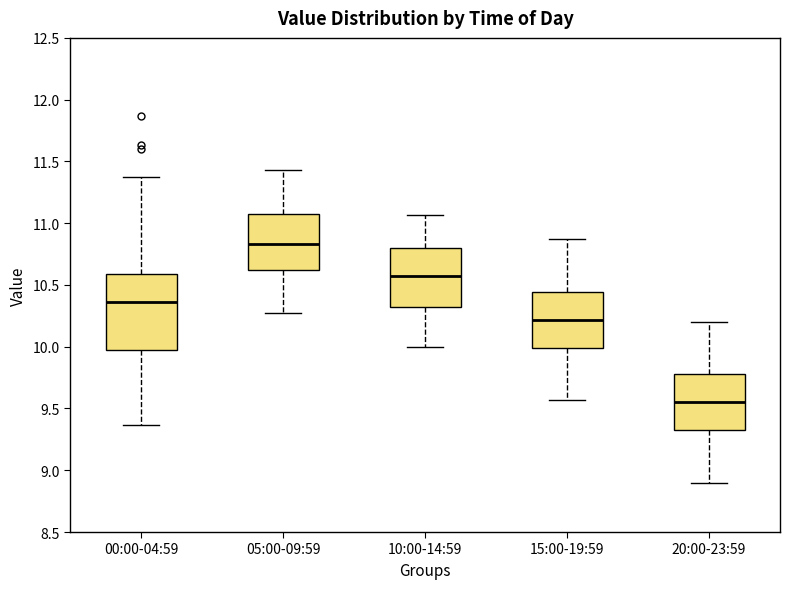

Reading left to right, transcribe this box plot: for each box, give where its median line is, the range the box spans, and where its two whiskers end, as read against the y-axis. The values are not printed on the chart, so give them approximately, as read against the axis.

00:00-04:59: median 10.35, box 9.95 to 10.60, whiskers 9.35 to 11.35
05:00-09:59: median 10.85, box 10.60 to 11.10, whiskers 10.25 to 11.45
10:00-14:59: median 10.55, box 10.30 to 10.80, whiskers 10.00 to 11.05
15:00-19:59: median 10.20, box 10.00 to 10.45, whiskers 9.55 to 10.85
20:00-23:59: median 9.55, box 9.30 to 9.80, whiskers 8.90 to 10.20